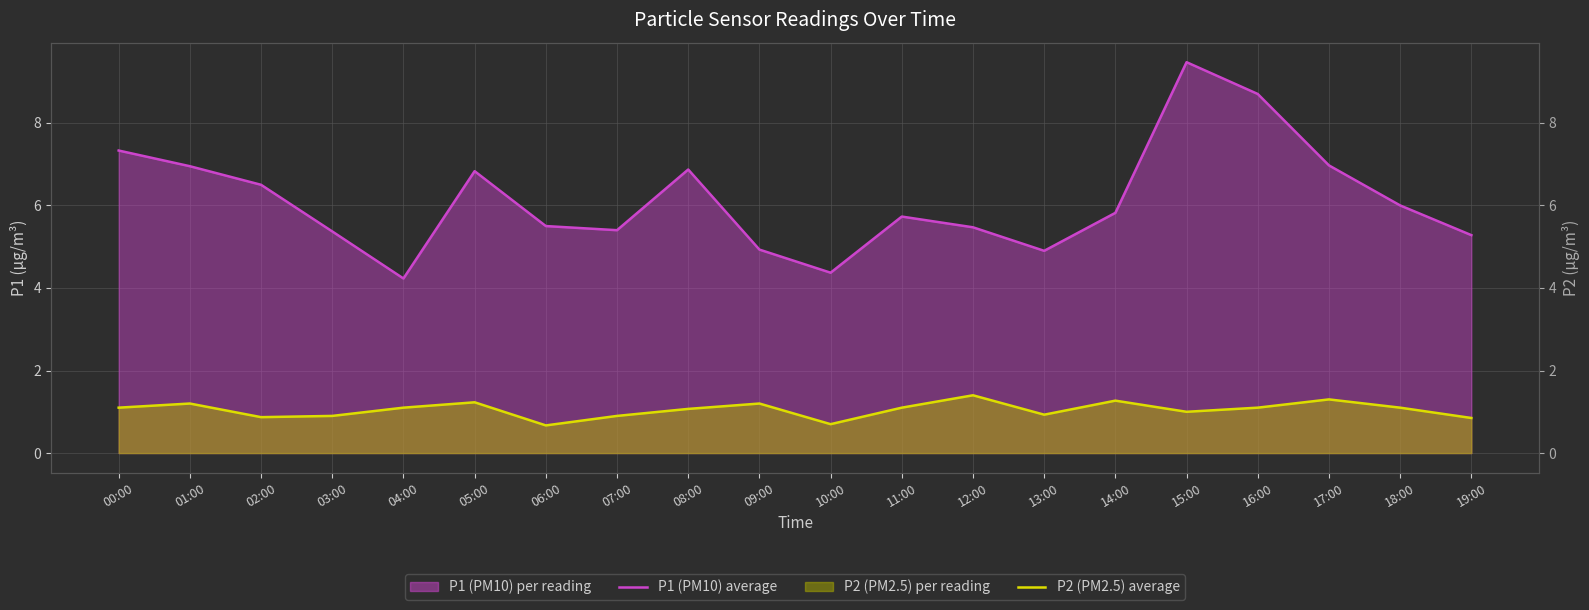

What is the minimum value shown in the chart?

0.7